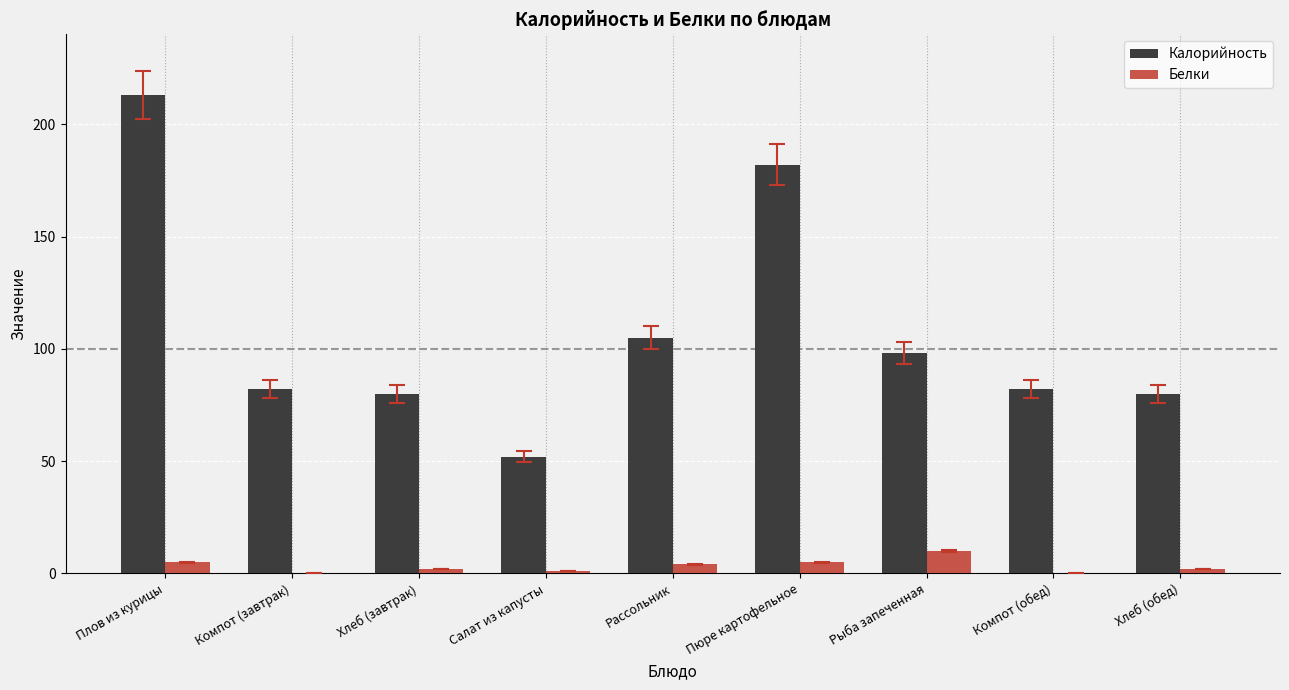

How many data points does each series have?

9